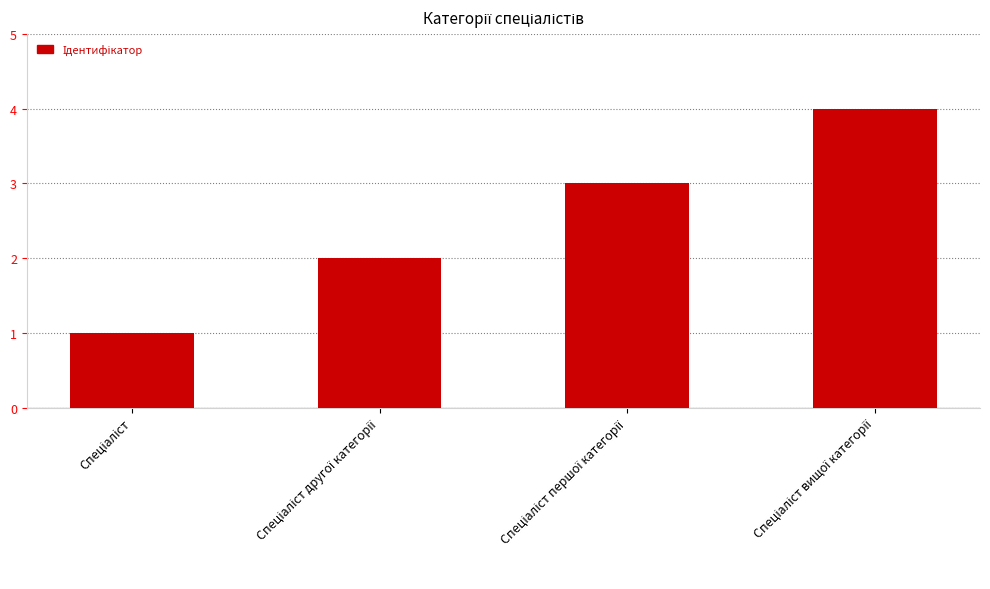

What is the difference between the maximum and minimum values?

3